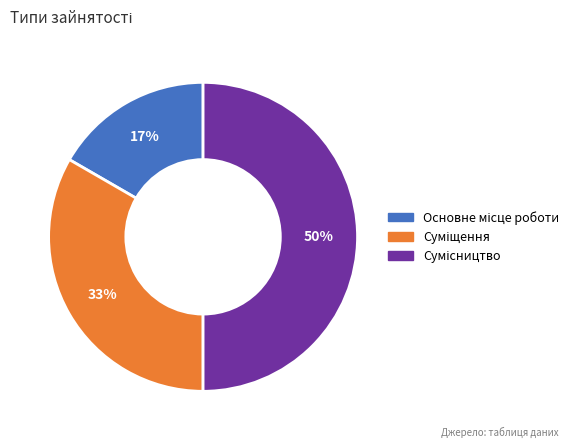

To the nearest percent, what is the difference between the largest and smallest slice percentages?

33%